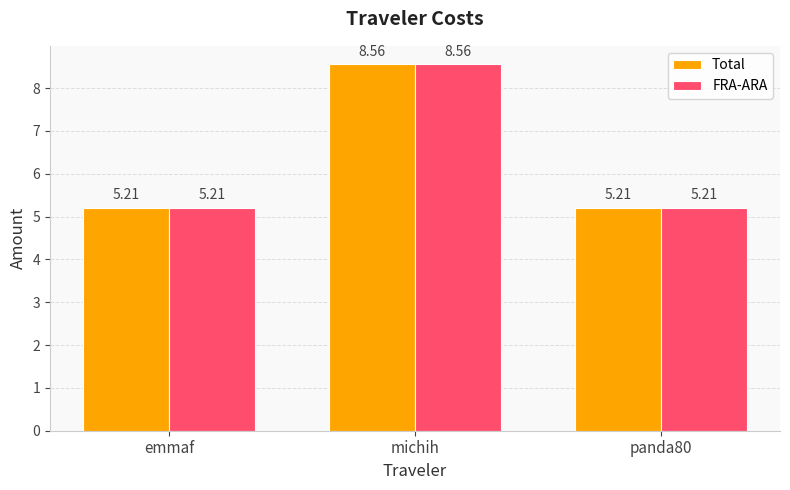

Reading left to right, what are all the values shown in this chart?

Total: emmaf=5.2	michih=8.6	panda80=5.2
FRA-ARA: emmaf=5.2	michih=8.6	panda80=5.2